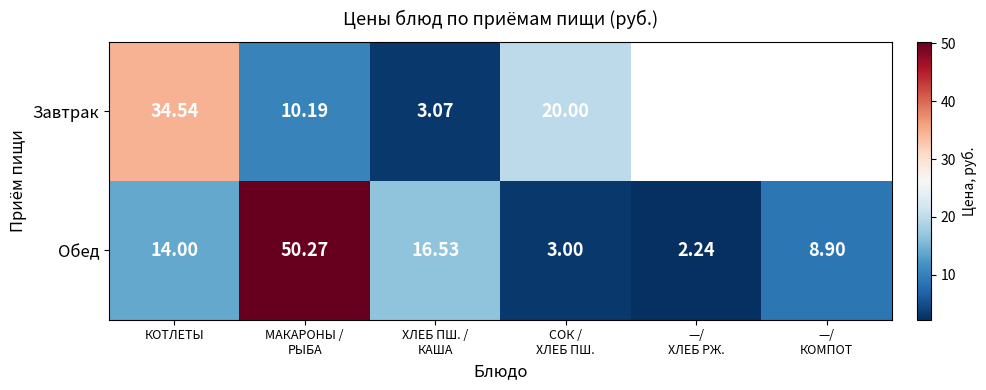

Where does the Обед series first go above 14?

МАКАРОНЫ / РЫБА